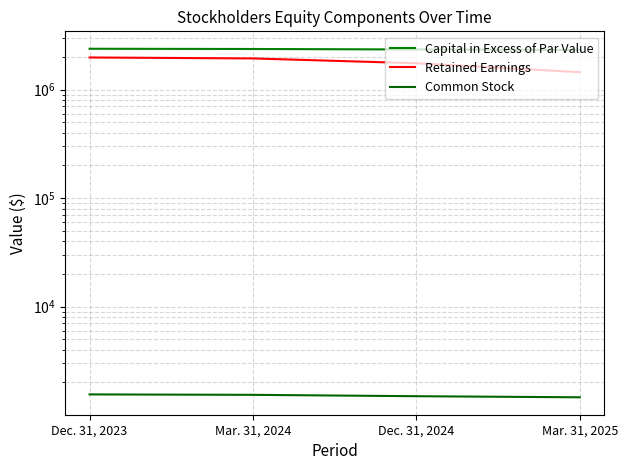

True or false: Retained Earnings and Capital in Excess of Par Value intersect in this chart.

False